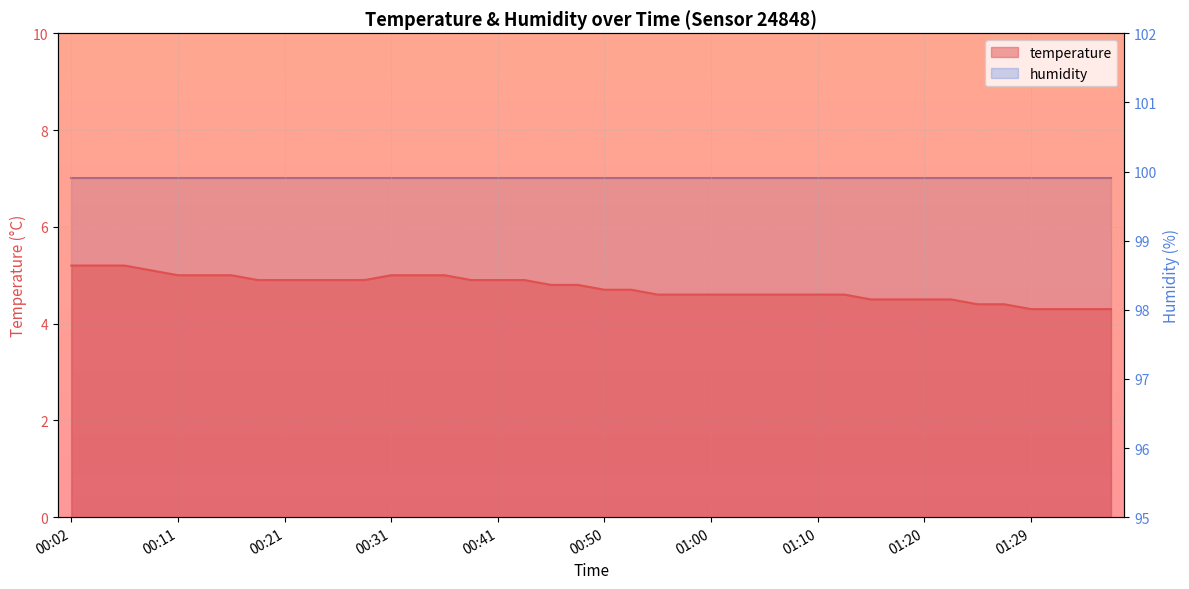

What is the change in value from 01:20 to 01:34?

-0.2